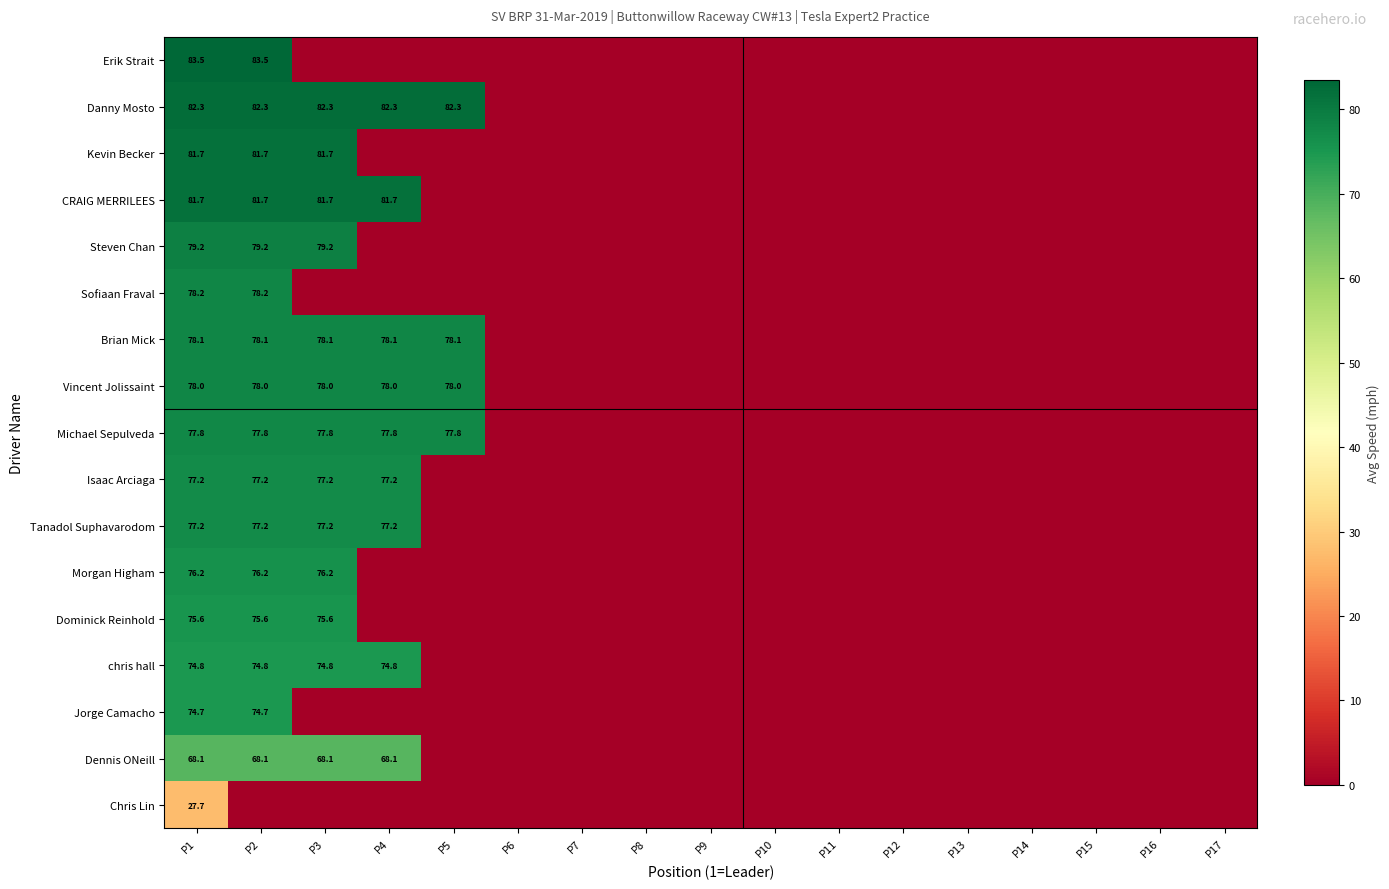

Between P5 and P12, which is larger?

P5